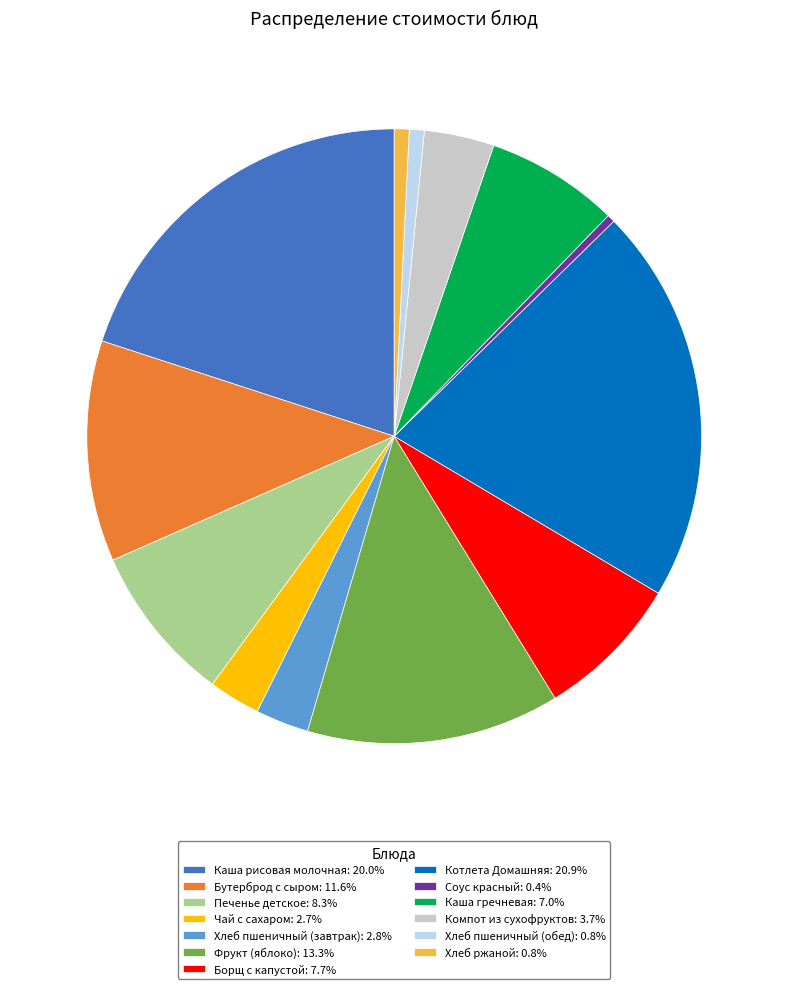

Do Хлеб пшеничный (завтрак) and Хлеб пшеничный (обед) together represent more than half of the pie?

No